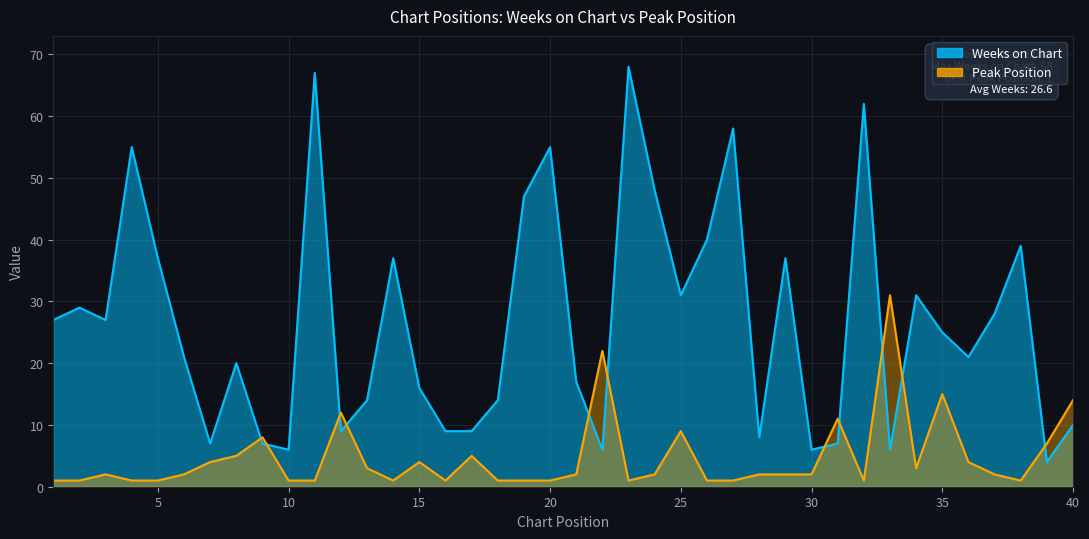

Rank the categories by Weeks on Chart value from highest to lowest.

23, 11, 32, 27, 4, 20, 24, 19, 26, 38, 5, 14, 29, 25, 34, 2, 37, 1, 3, 35, 6, 36, 8, 21, 15, 13, 18, 40, 12, 16, 17, 28, 7, 9, 31, 10, 22, 30, 33, 39